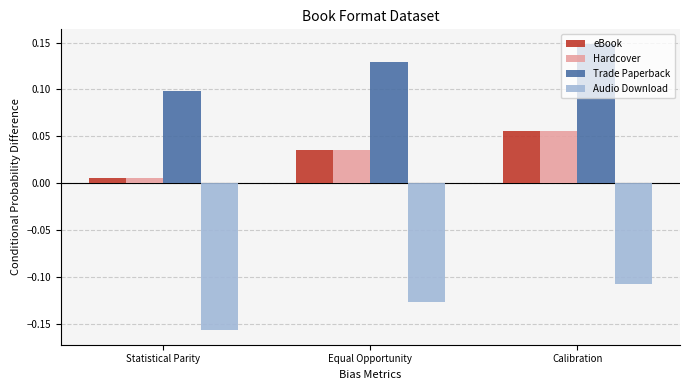

Does the chart contain stacked bars?

No